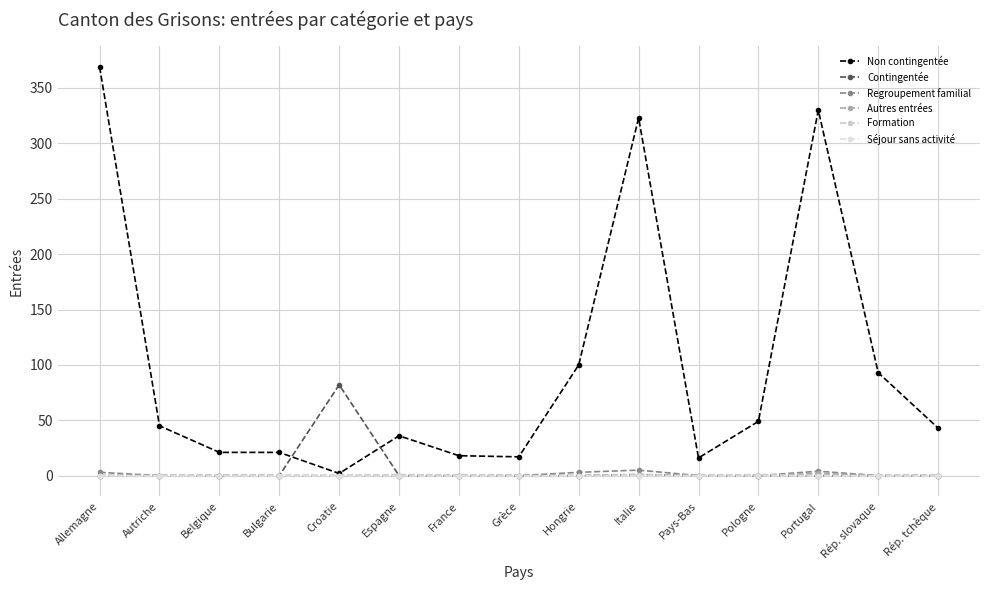

What is the label of the 5th point from the left?

Croatie